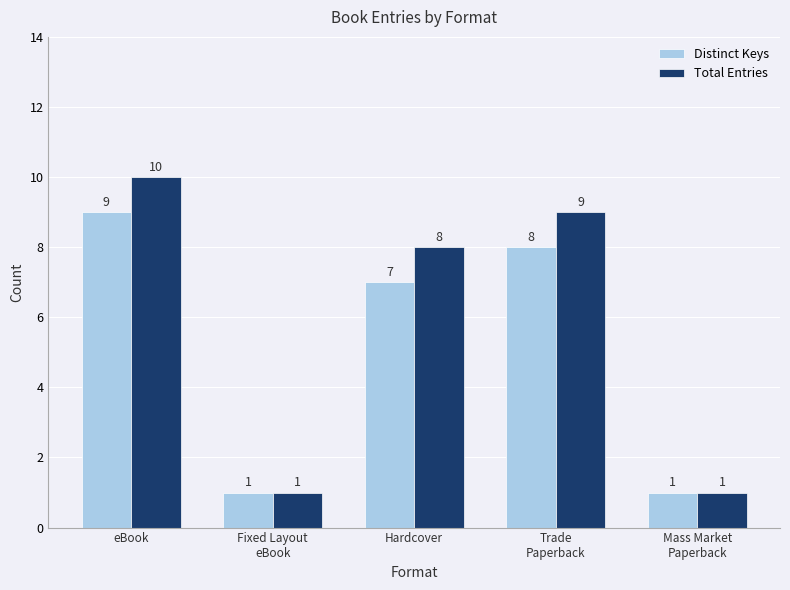

Reading left to right, list all the values displayed in this chart.

Distinct Keys: eBook=9	Fixed Layout
eBook=1	Hardcover=7	Trade
Paperback=8	Mass Market
Paperback=1
Total Entries: eBook=10	Fixed Layout
eBook=1	Hardcover=8	Trade
Paperback=9	Mass Market
Paperback=1